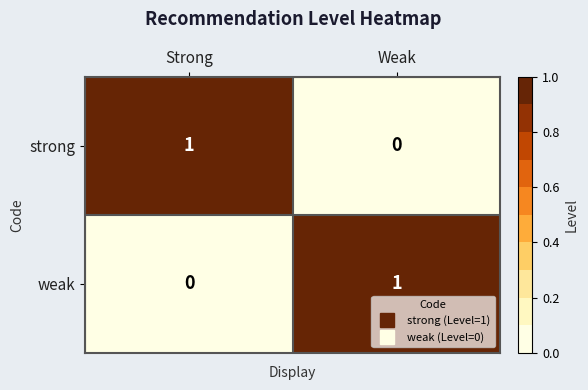

At which label is weak closest to 0?

Strong